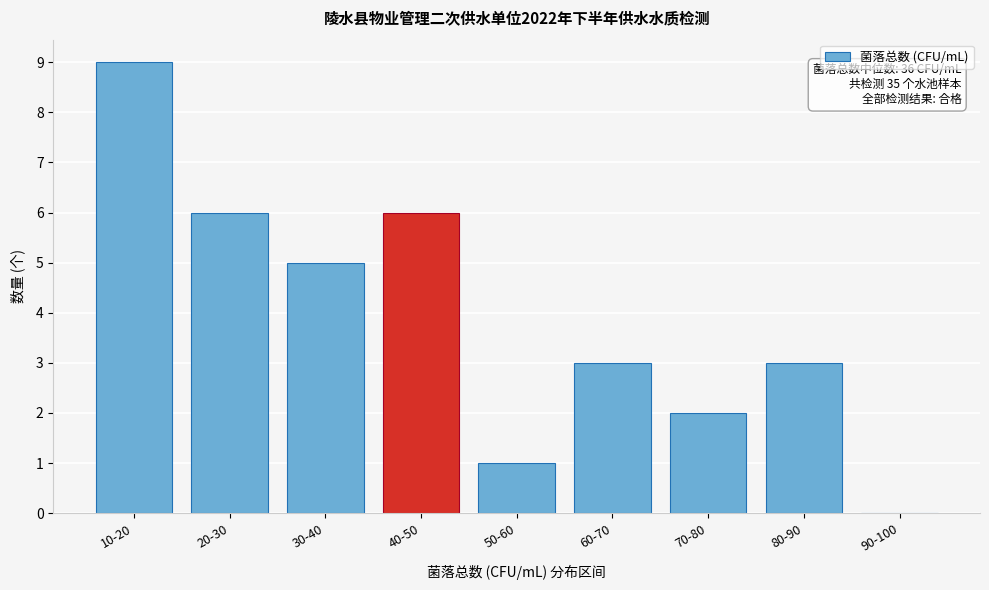

Reading left to right, transcribe all the data shown in this chart.

10-20=9	20-30=6	30-40=5	40-50=6	50-60=1	60-70=3	70-80=2	80-90=3	90-100=0